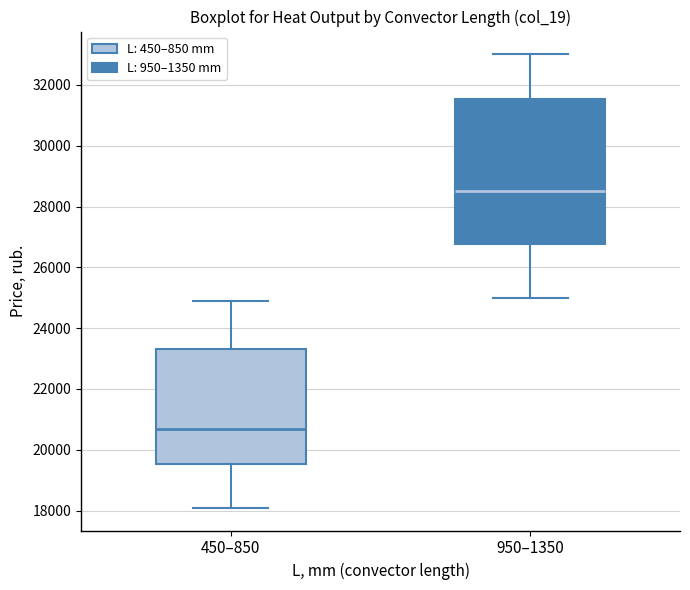

Reading left to right, transcribe this box plot: for each box, give where its median line is, the range the box spans, and where its two whiskers end, as read against the y-axis. The values are not printed on the chart, so give them approximately, as read against the axis.

450–850: median 20600, box 19600 to 23400, whiskers 18000 to 24800
950–1350: median 28600, box 26800 to 31600, whiskers 25000 to 33000